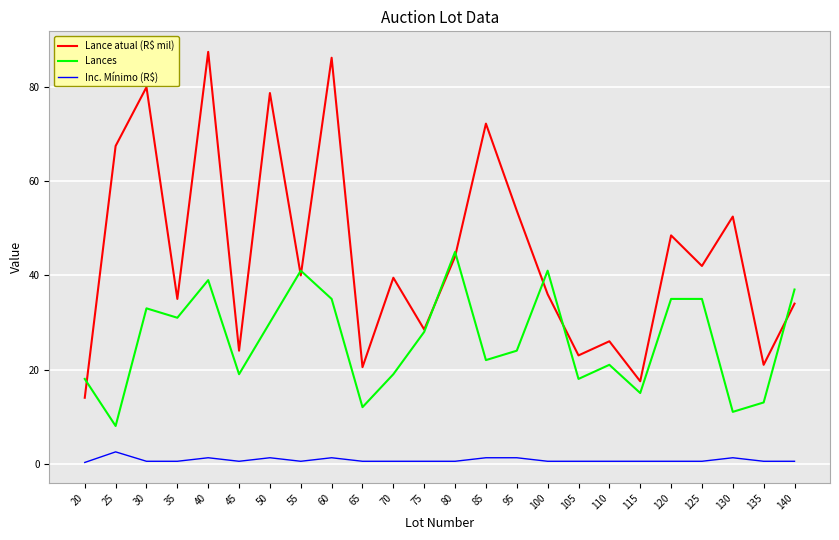

True or false: Inc. Mínimo (R$) and Lances intersect in this chart.

False